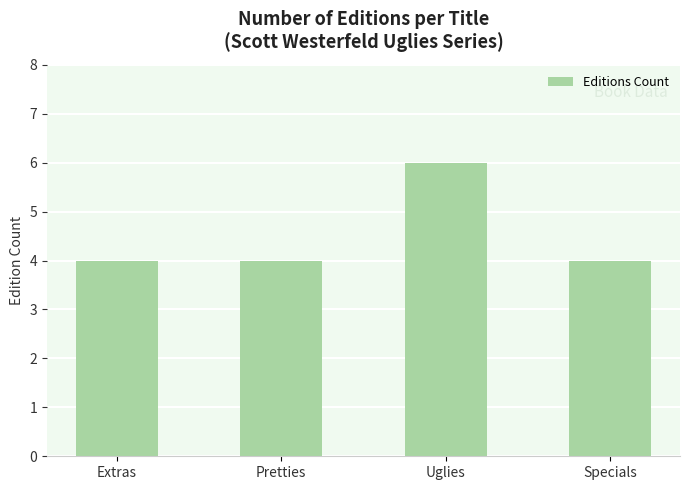

What position from the left is Pretties?

2